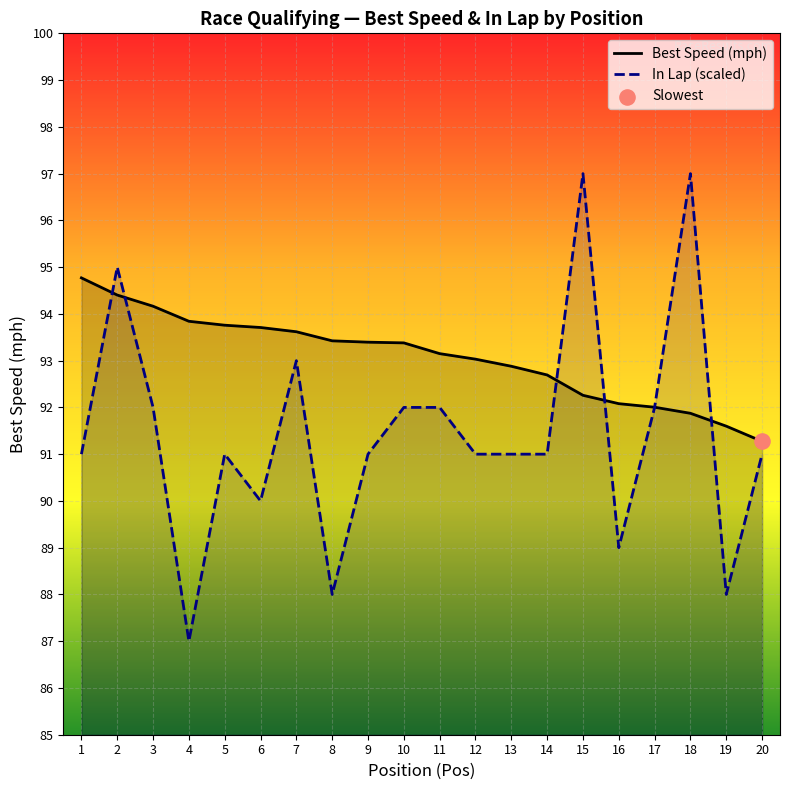

What is the change in value from 4 to 8?

+1